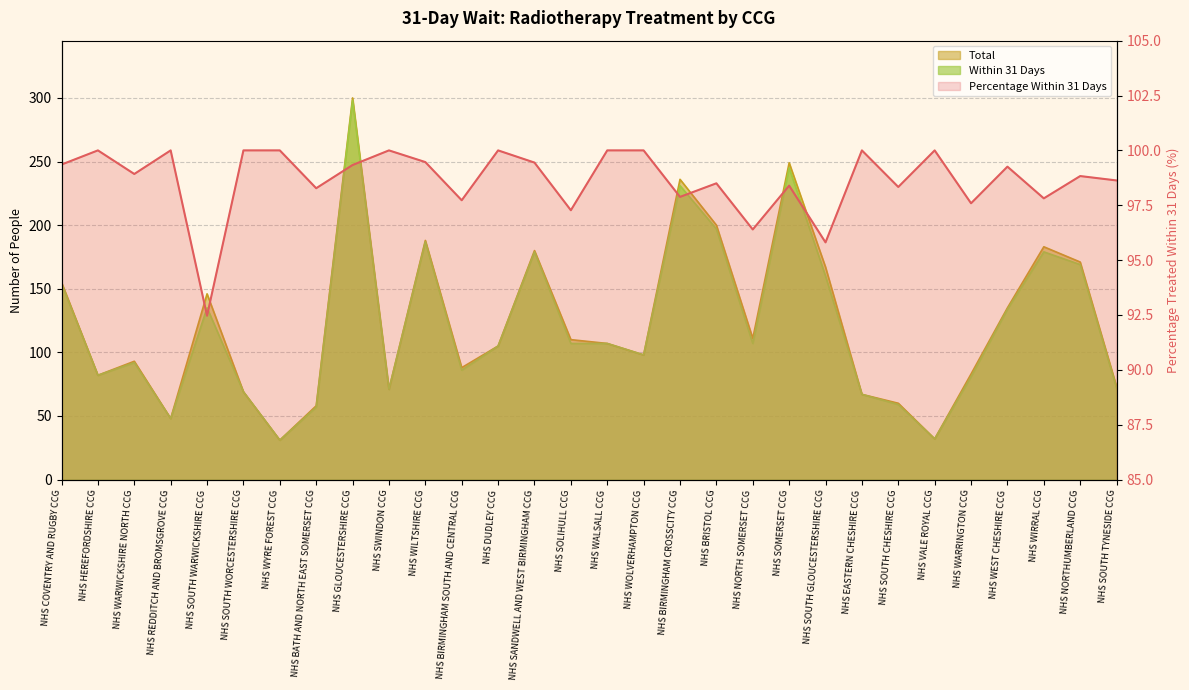

How many interior local valleys (lower than both neighbors) does the data have?

11